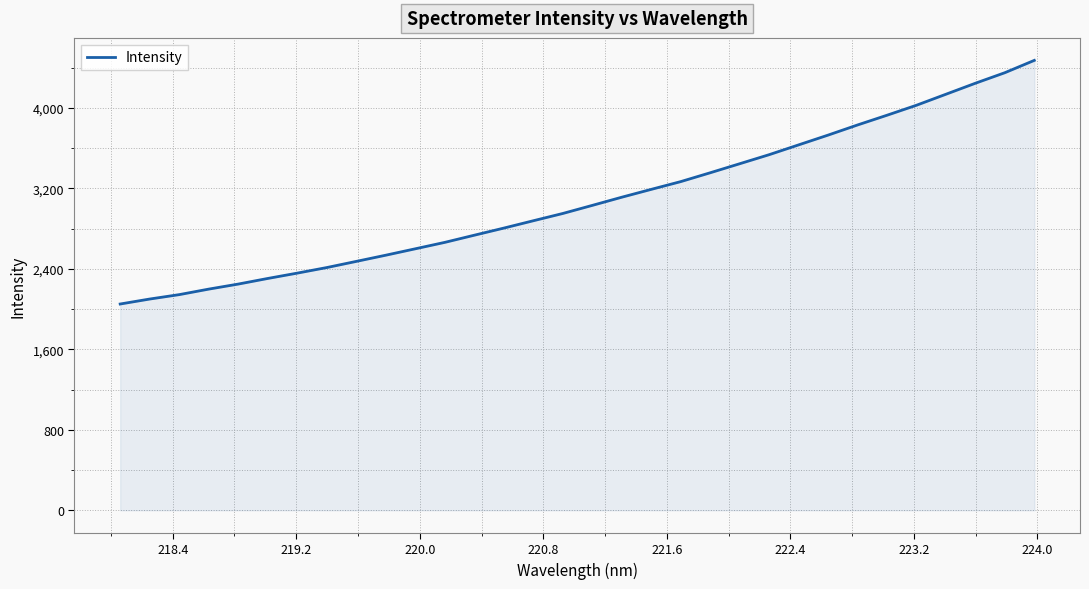

How many lines are shown in the chart?

1